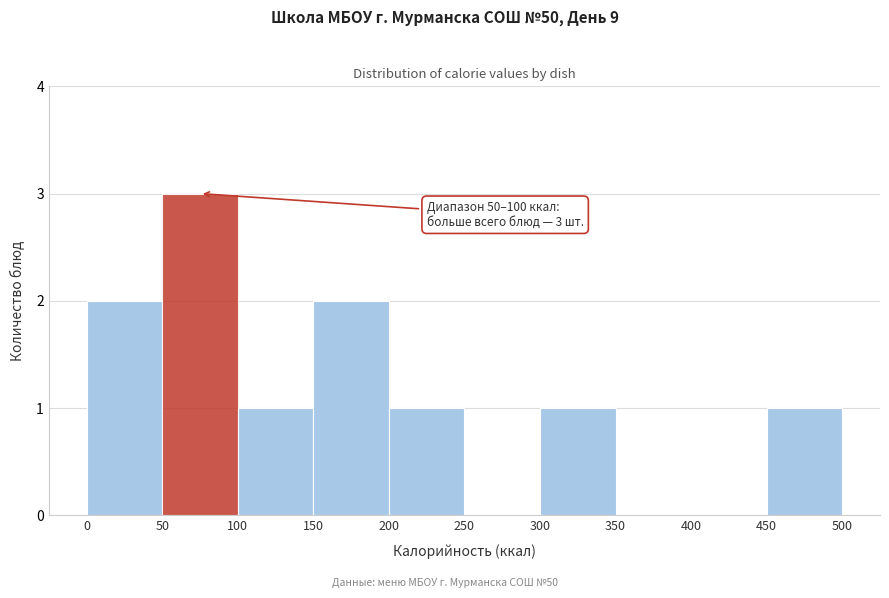

Which range on the x-axis has the tallest bar?

50 to 100